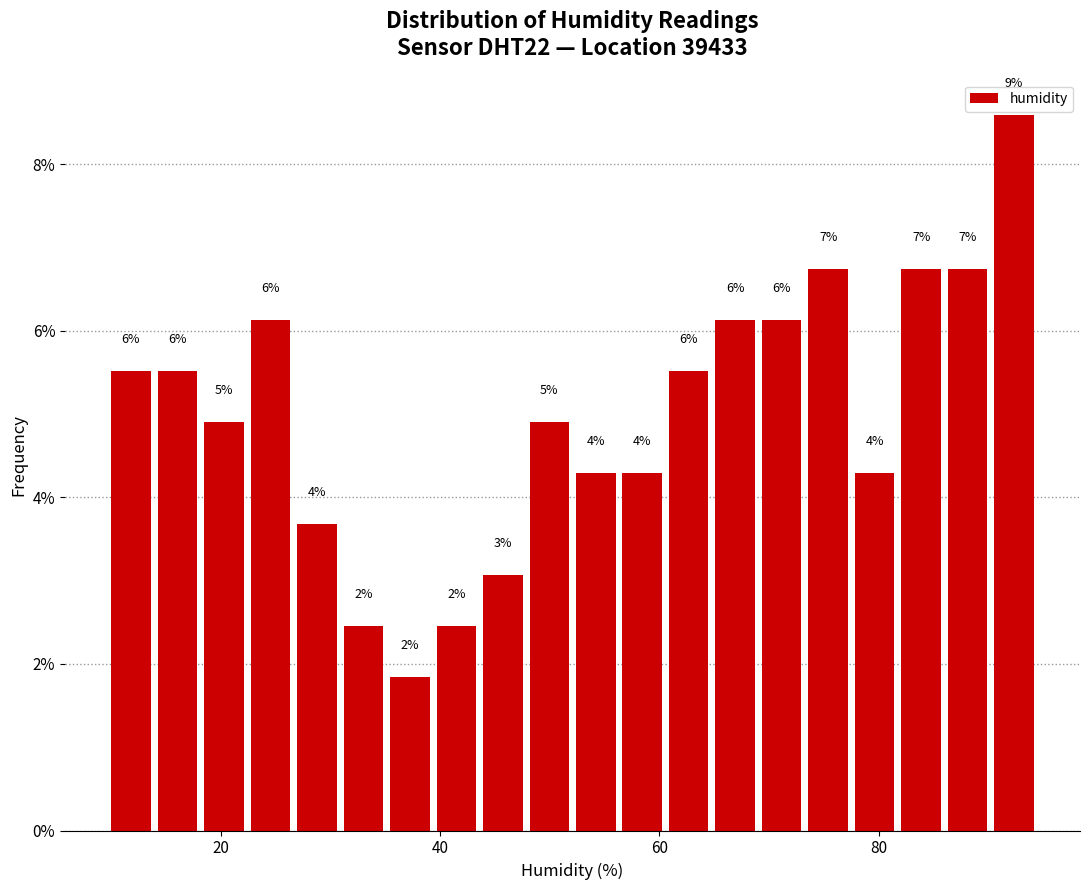

Around what value on the x-axis is the tallest bar? Give the approximate position of its centre, as read against the axis.

92